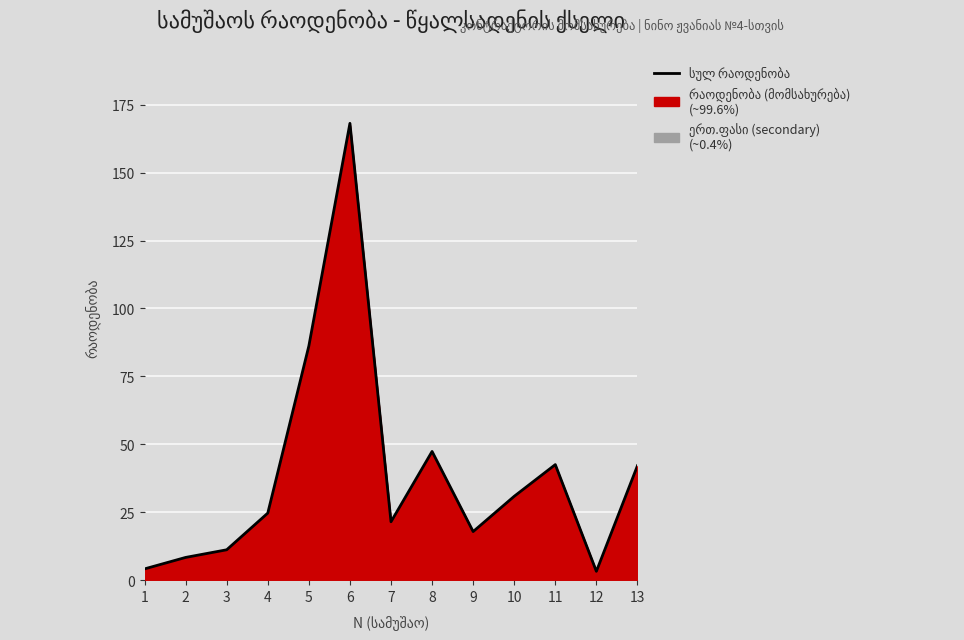

How many lines are shown in the chart?

1